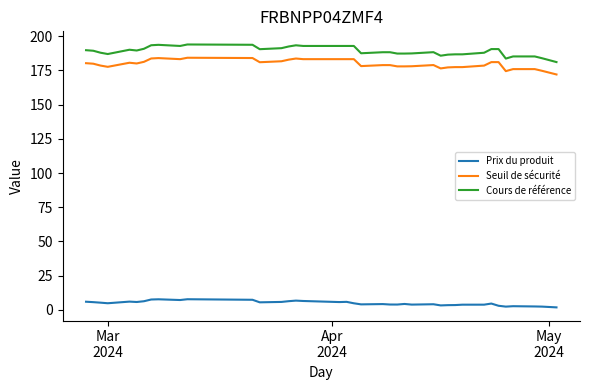

What is the maximum value shown in the chart?

193.9